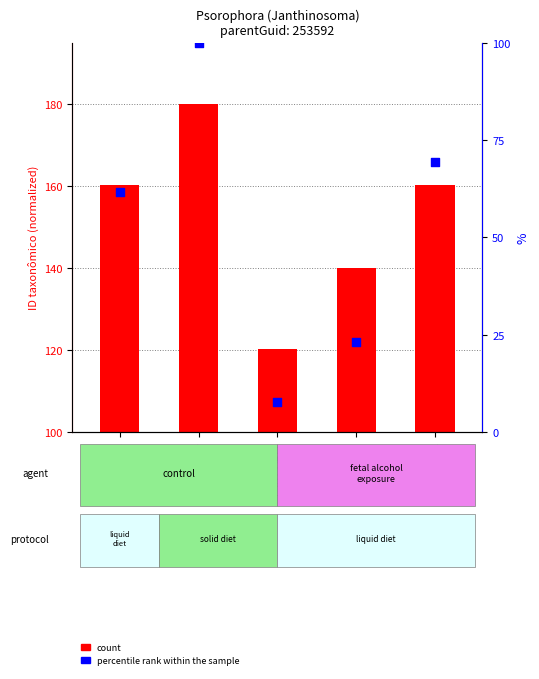

At which category is the sum across all series the highest?

PSO253539